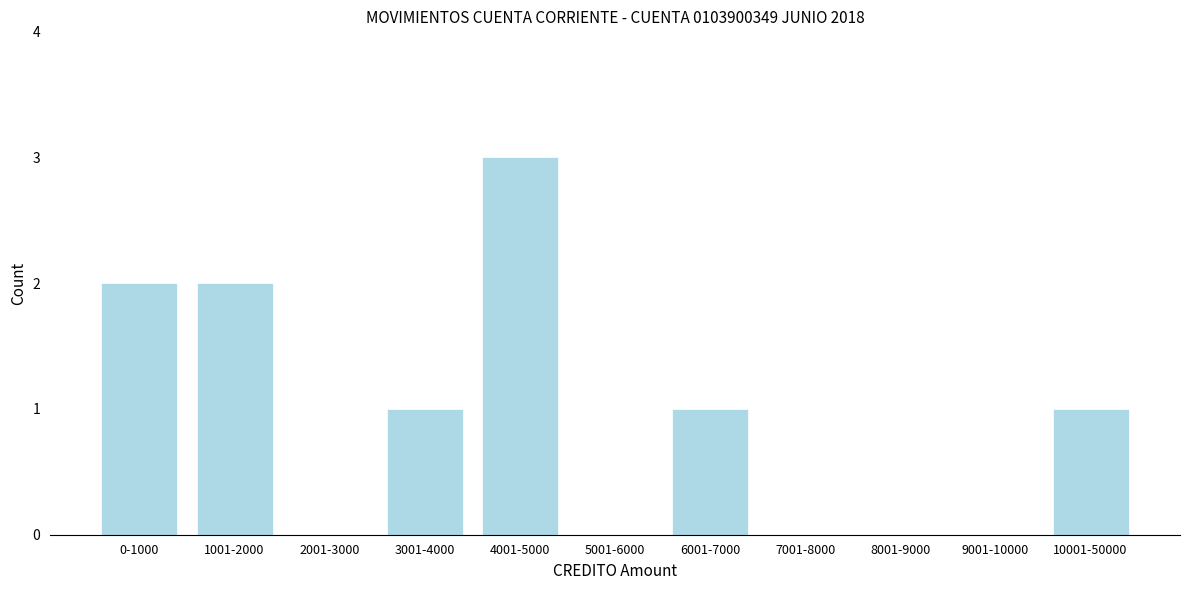

Reading left to right, extract all data points from this chart.

0-1000=2	1001-2000=2	2001-3000=0	3001-4000=1	4001-5000=3	5001-6000=0	6001-7000=1	7001-8000=0	8001-9000=0	9001-10000=0	10001-50000=1